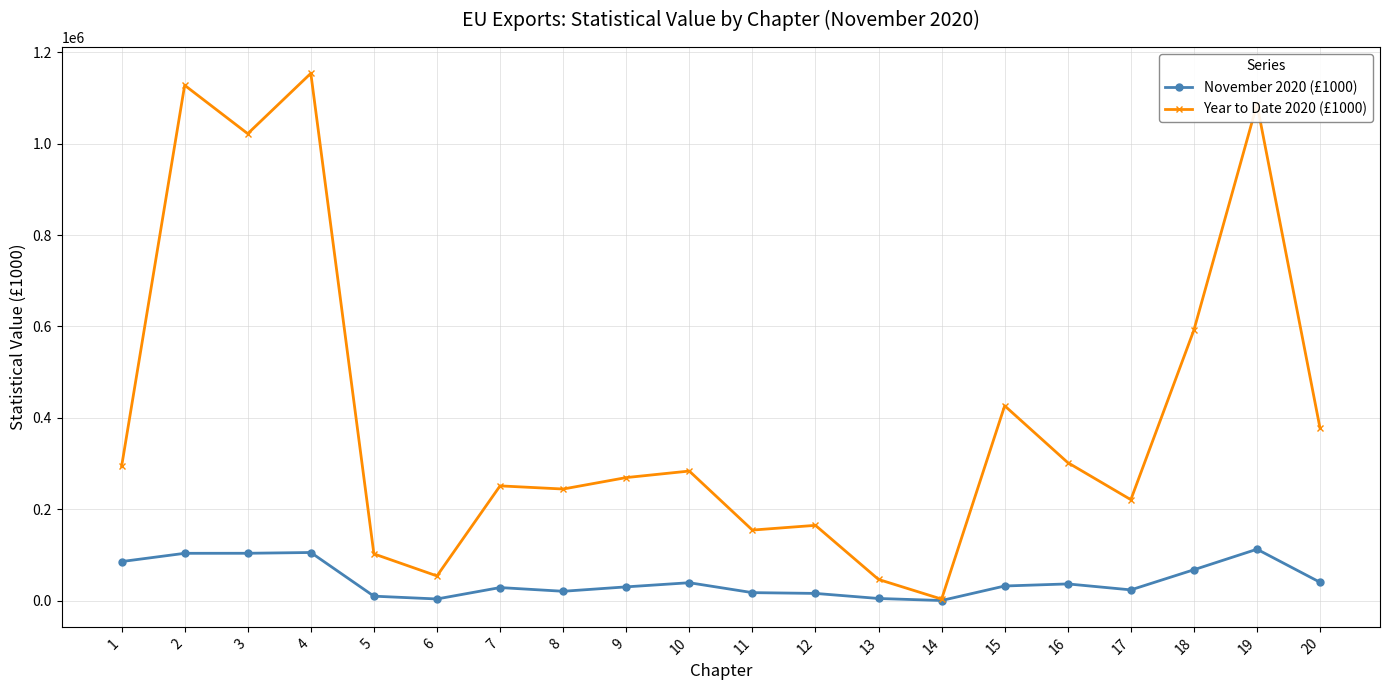

What are all the series names shown in the legend?

November 2020 (£1000), Year to Date 2020 (£1000)